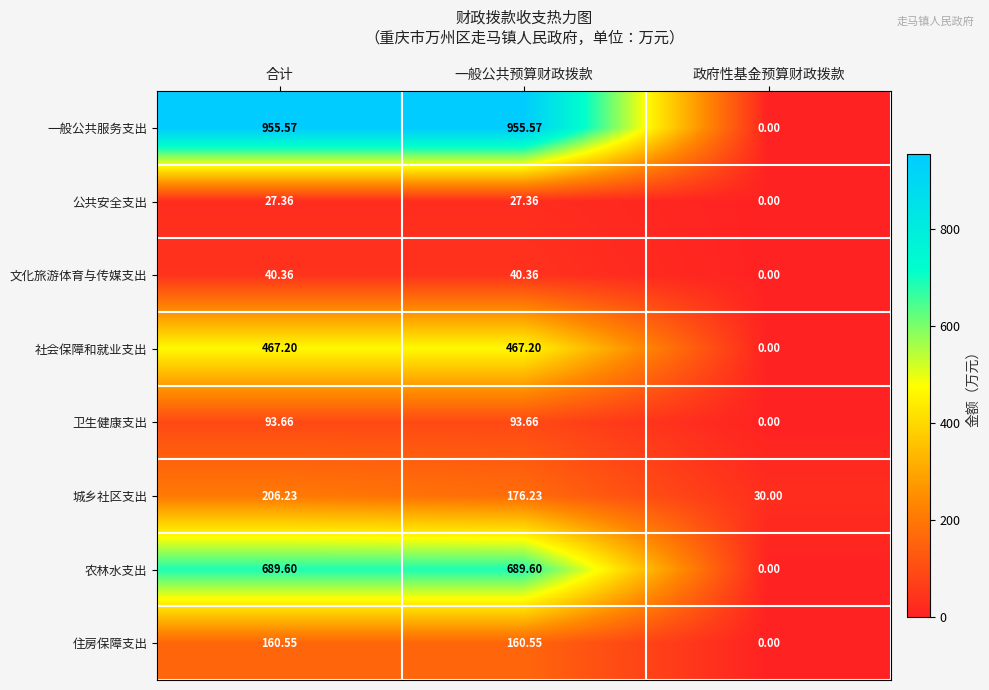

Where does the 文化旅游体育与传媒支出 series first go above 40?

合计